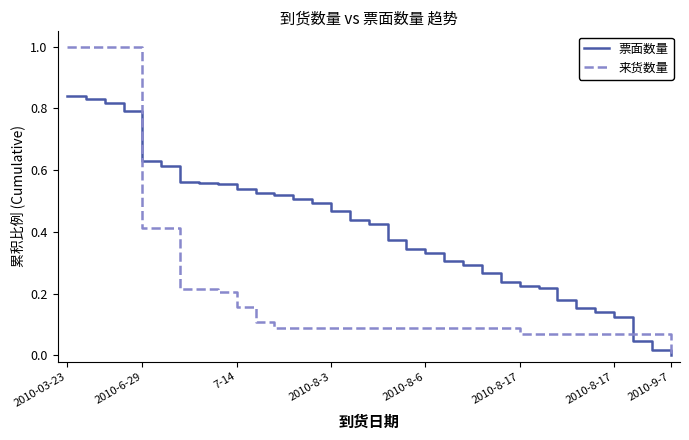

Rank the series by their maximum value, from highest to lowest.

来货数量, 票面数量